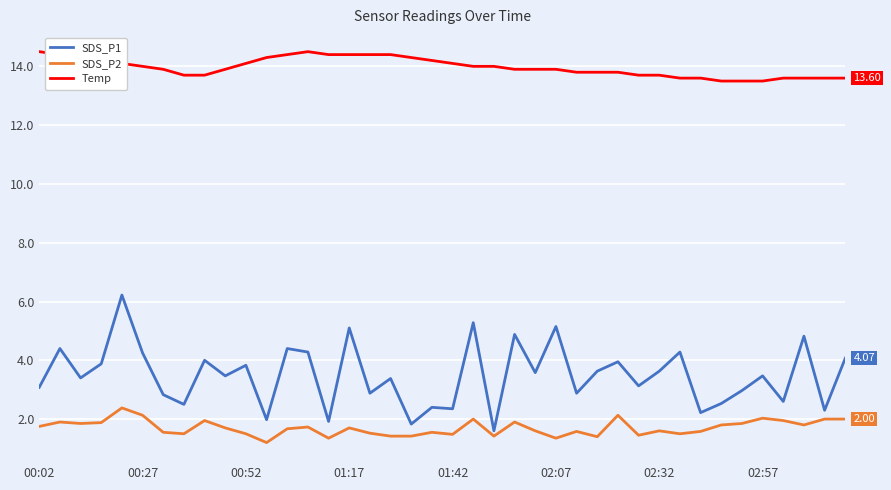

List the series in order of their peak value, highest first.

Temp, SDS_P1, SDS_P2